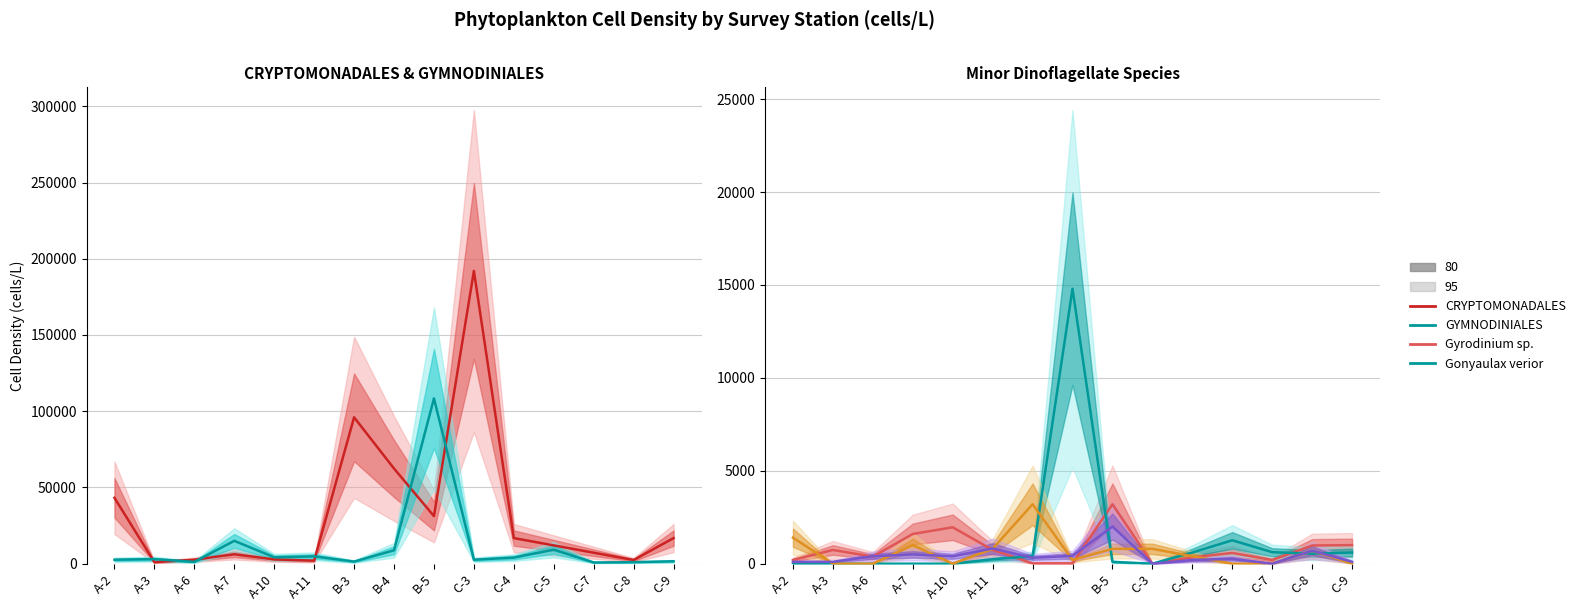

True or false: Gonyaulax verior has a value of 14800 at B-4.

True